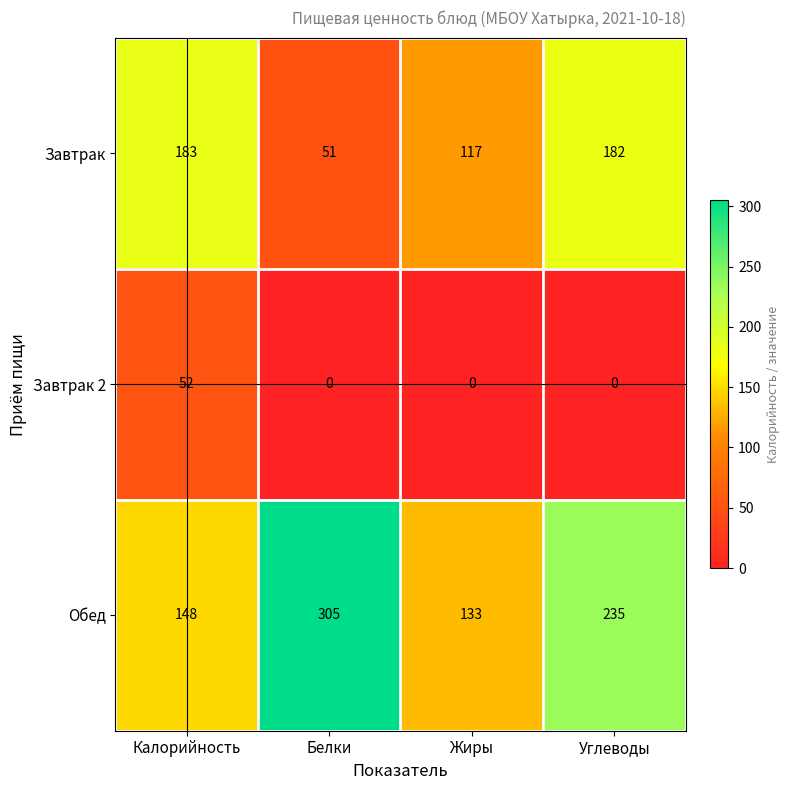

How many data points does each series have?

4